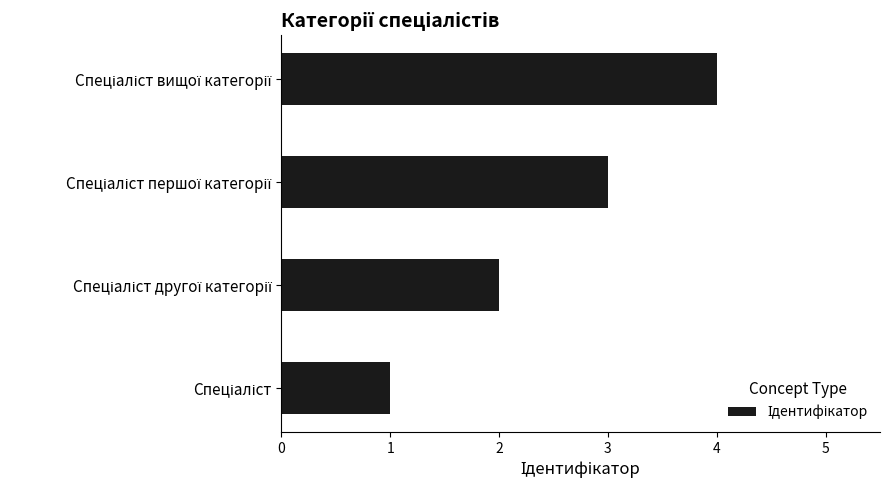

What is the sum of all values?

10